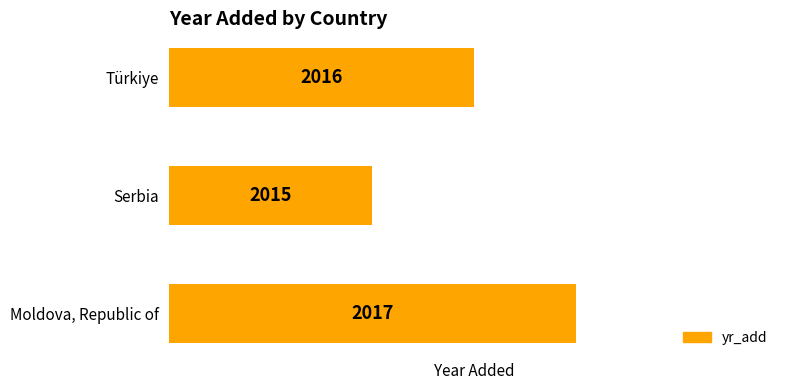

Rank the categories by value from highest to lowest.

Moldova, Republic of, Türkiye, Serbia